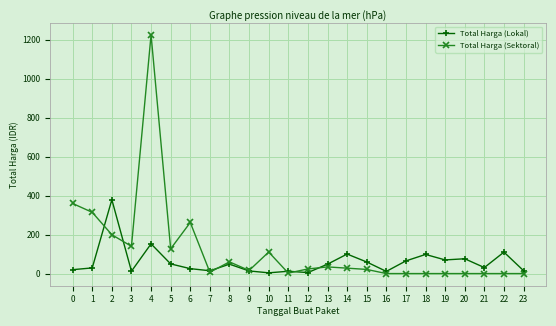

What is the average value of the Total Harga (Lokal) series?

60290208